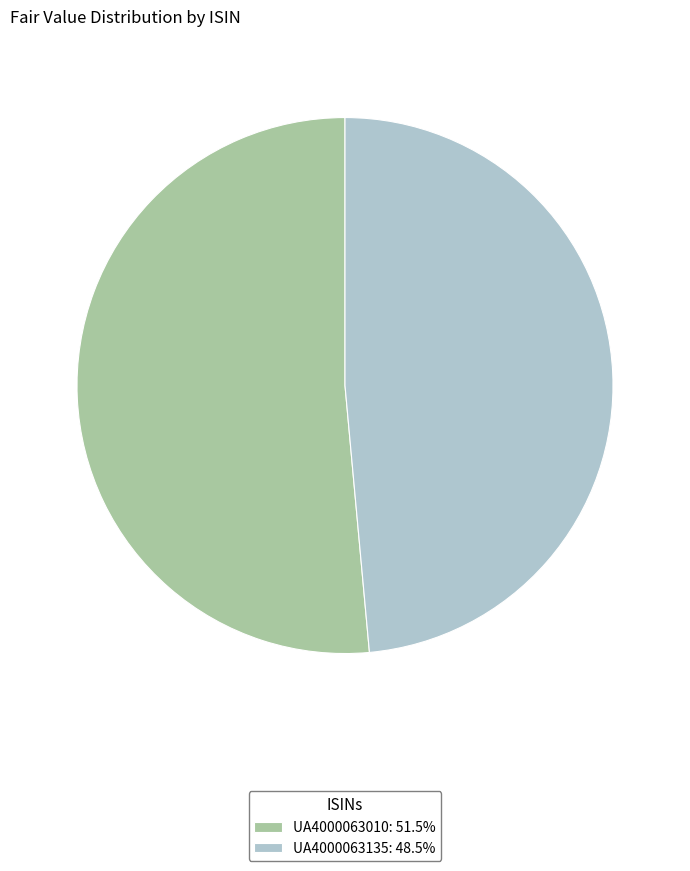

Approximately how many times larger is the value at UA4000063010: 51.5% compared to UA4000063135: 48.5%?

1.1